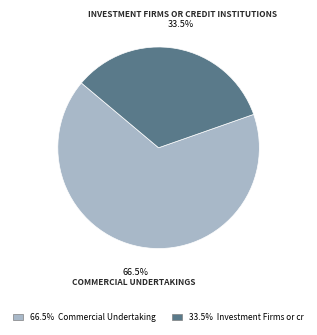

Does 66.5% Commercial Undertaking account for over 50% of the chart?

Yes